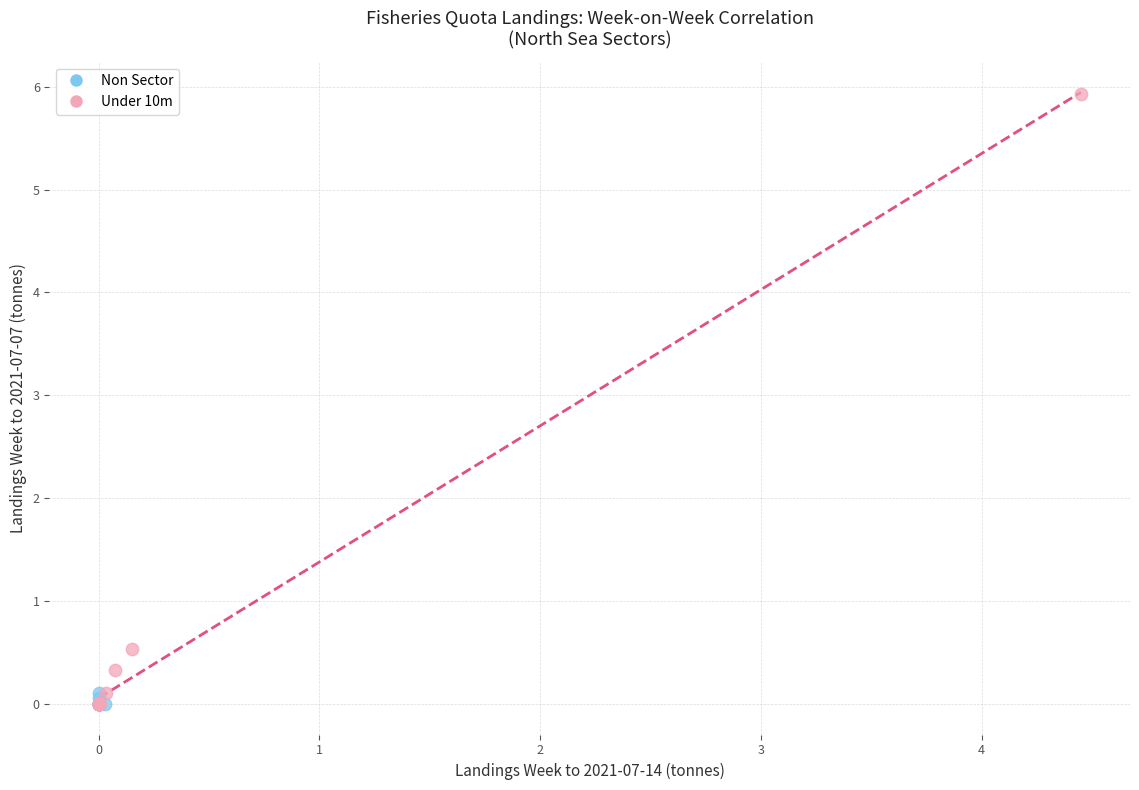

What are all the series names shown in the legend?

Non Sector, Under 10m